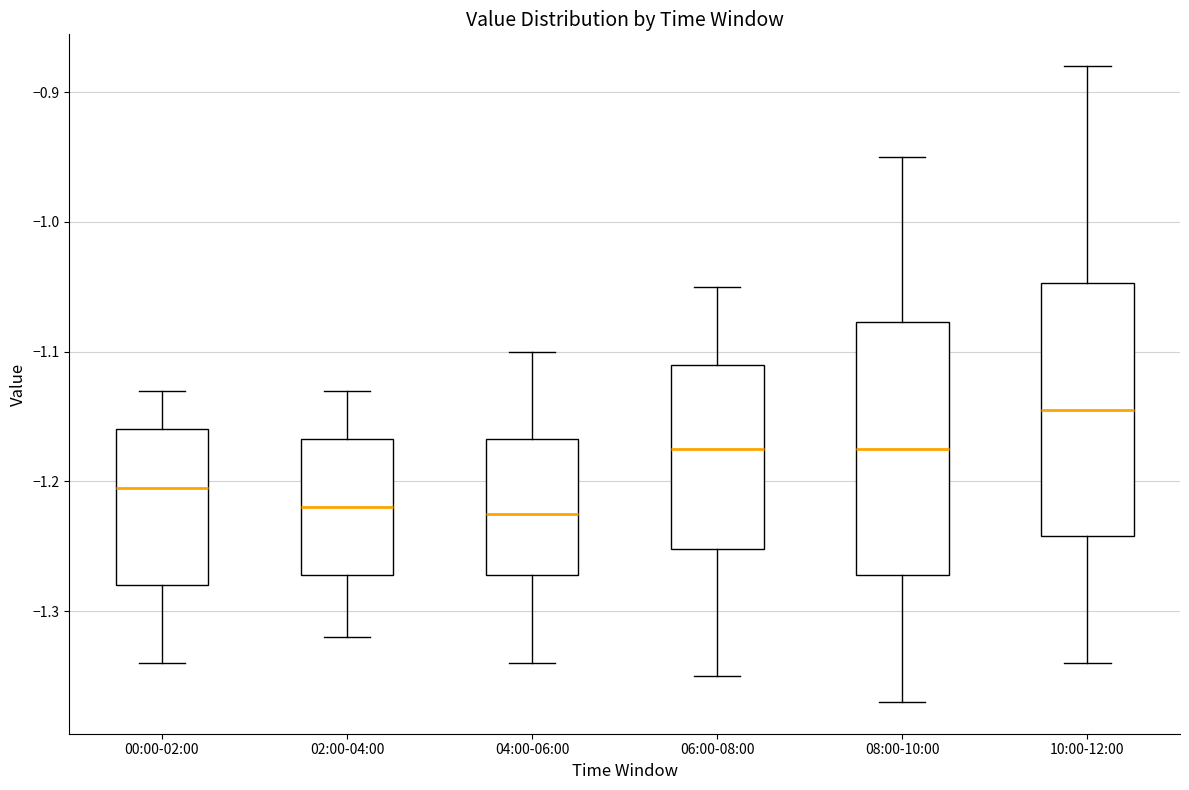

Where is the lower edge of the box for 06:00-08:00 on the y-axis? The values are not printed on the chart, so give them approximately, as read against the axis.

-1.25